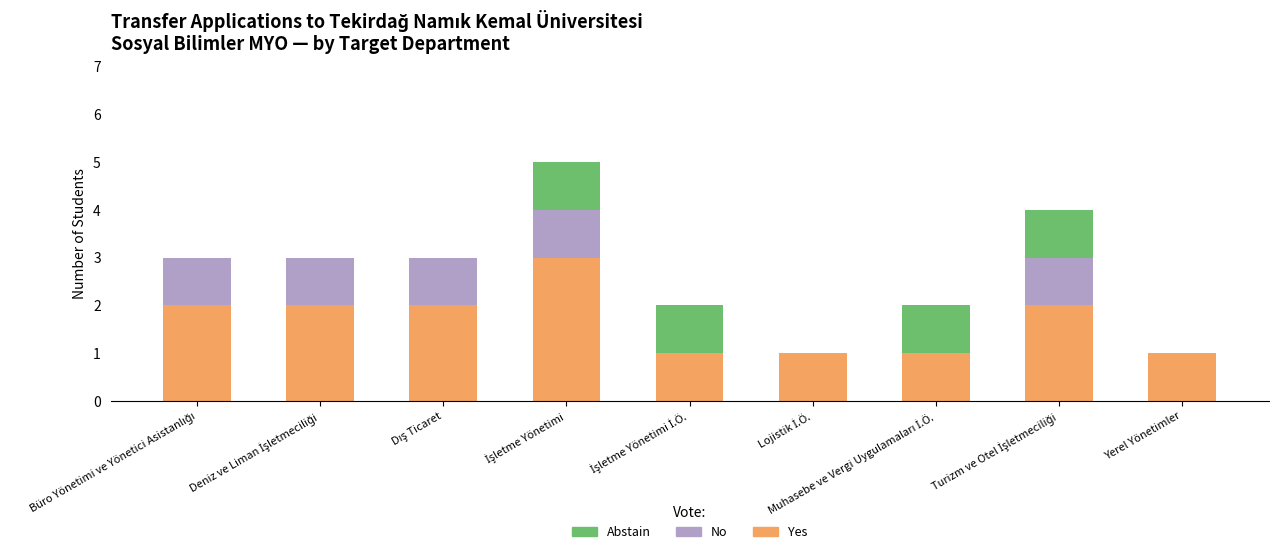

What is the highest value of the Yes series?

3